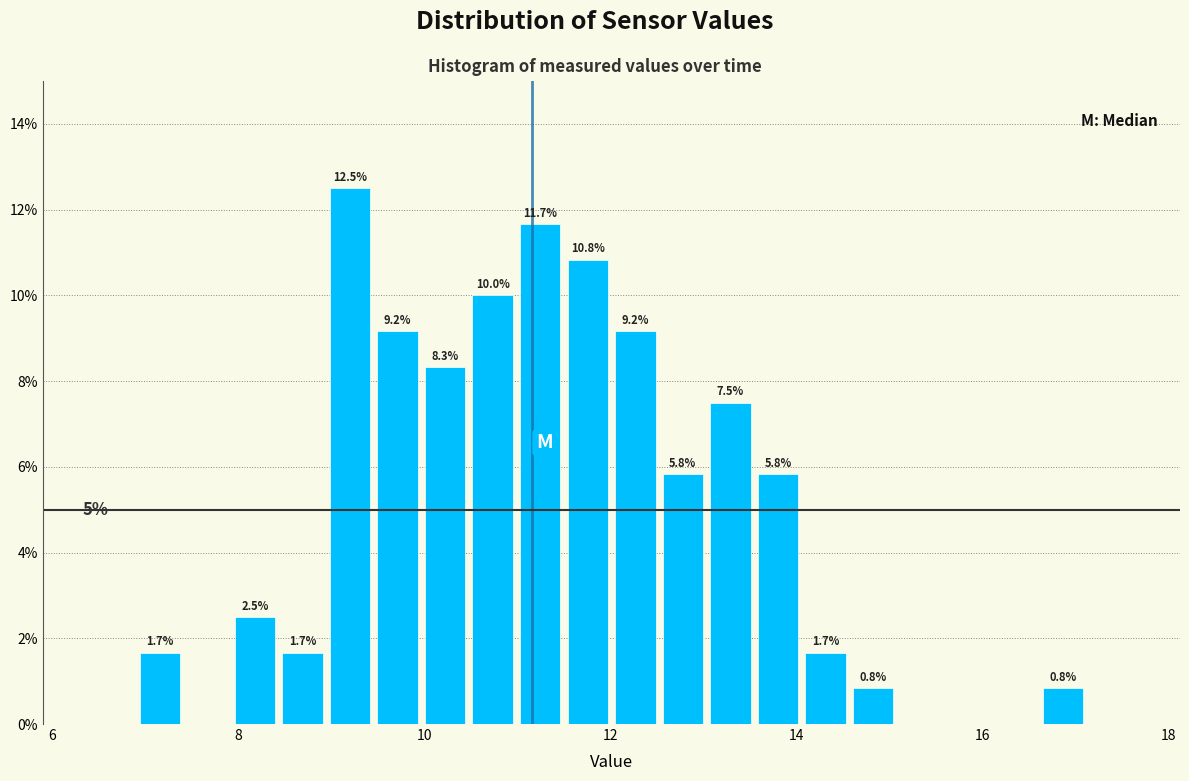

Read against the x-axis, roughly where is the centre of the tallest bar?

9.2